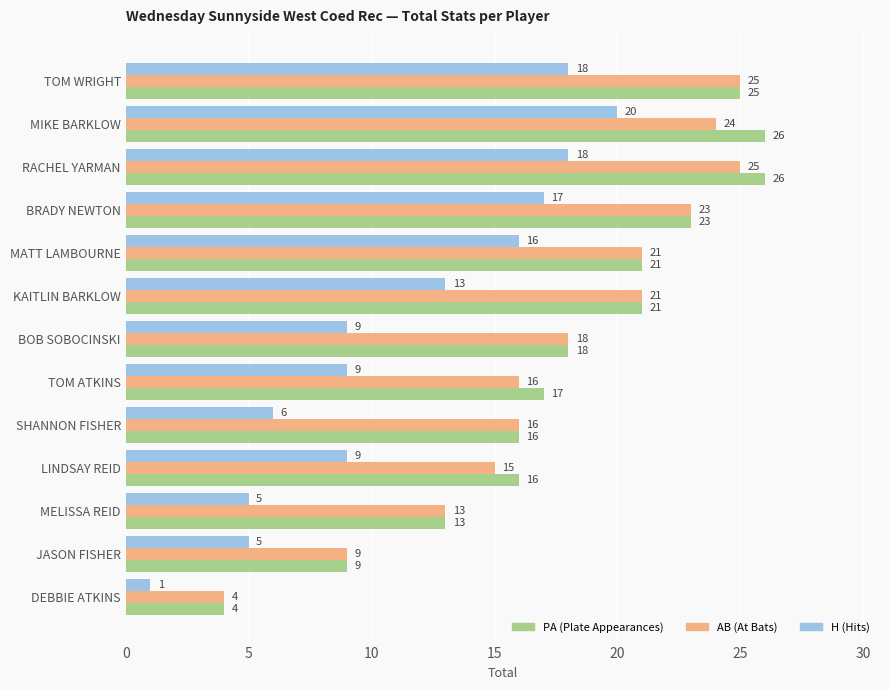

What is the spread (max minus min) of values at JASON FISHER?

4